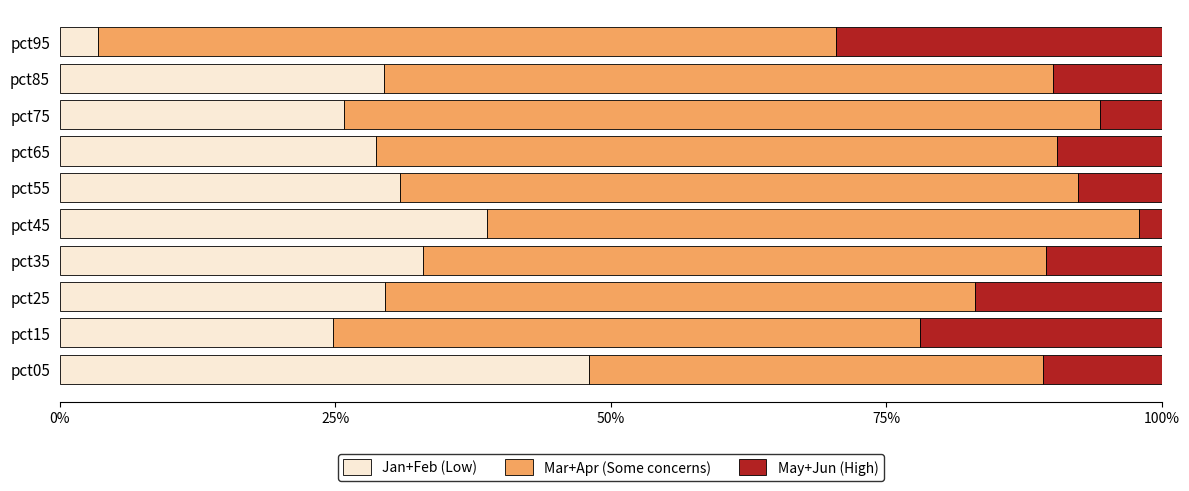

The Jan+Feb (Low) series shows 12.0 at pct75. True or false?

False